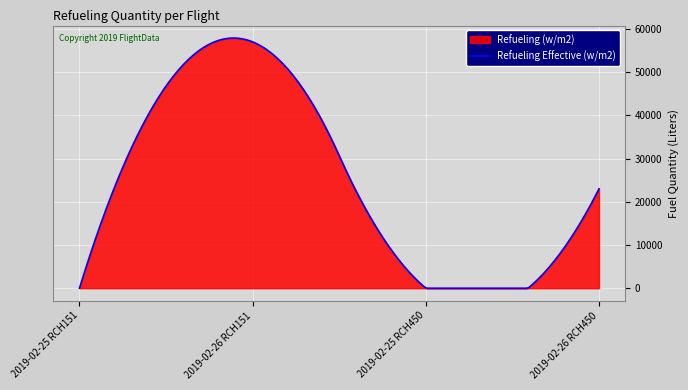

What is the maximum value shown in the chart?

57893.0